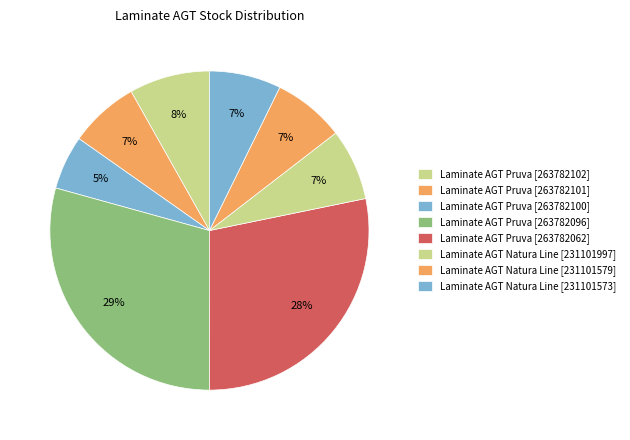

How many segments does this pie chart have?

8